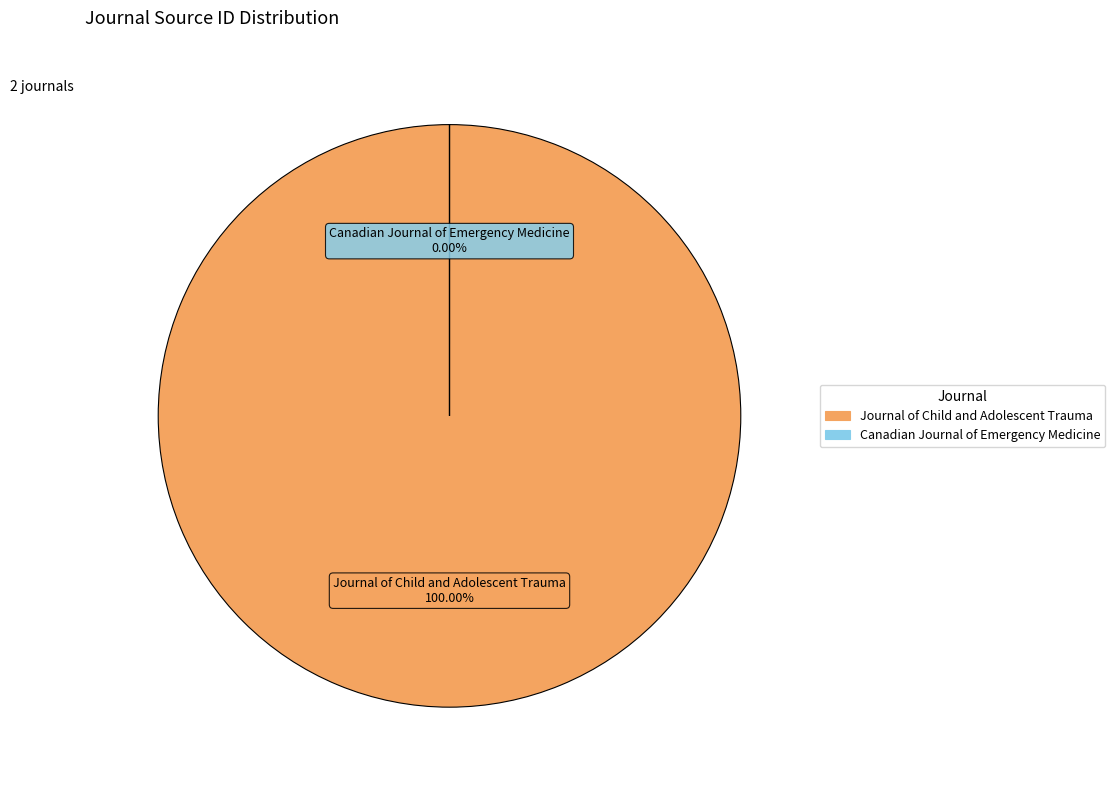

The Journal of Child and Adolescent Trauma slice represents 100% of the pie. True or false?

True